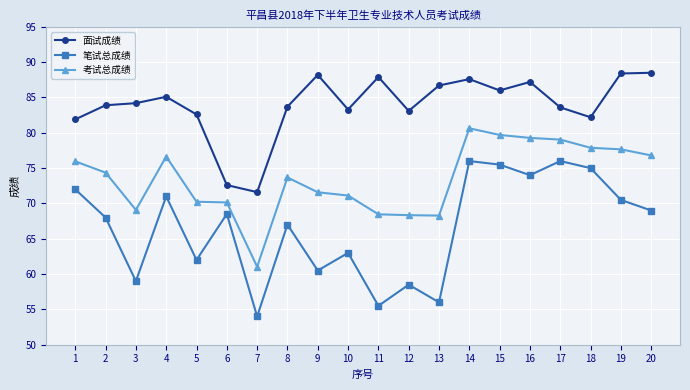

Which series has the largest total across all categories?

面试成绩